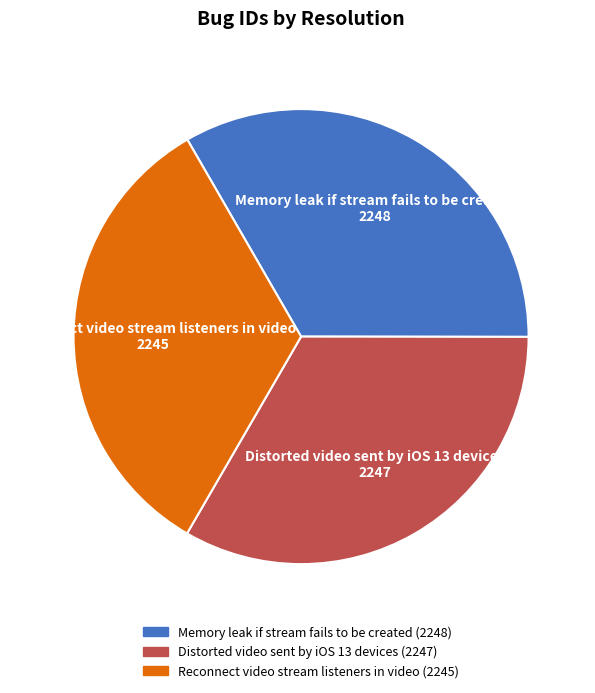

Does Memory leak if stream fails to be created account for over 50% of the chart?

No